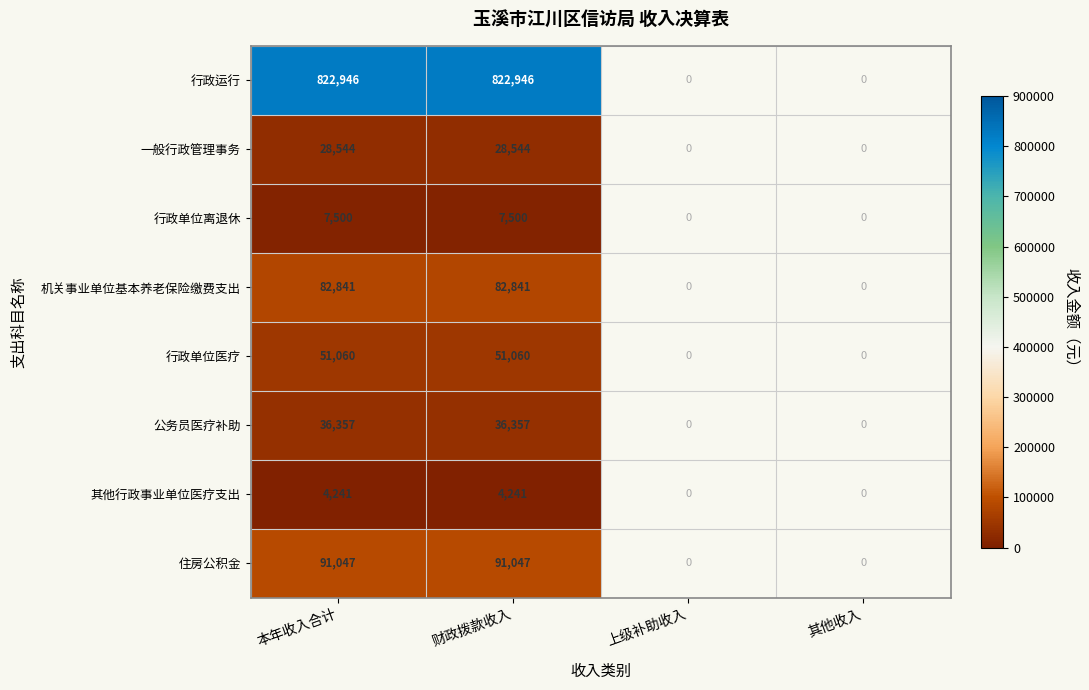

What is the spread (max minus min) of values at 财政拨款收入?

818705